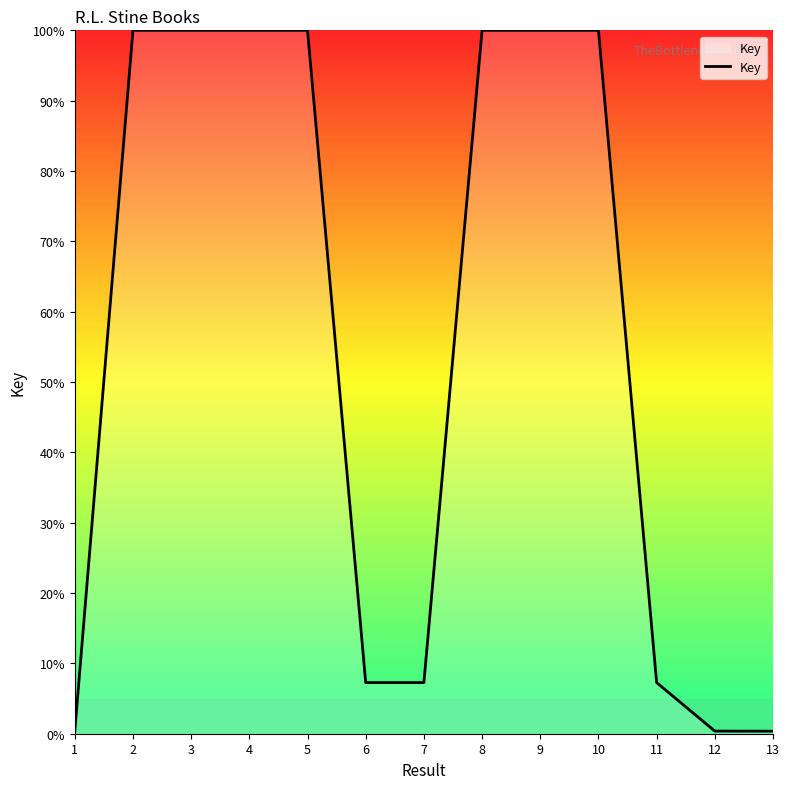

What is the smallest value displayed?

0.3